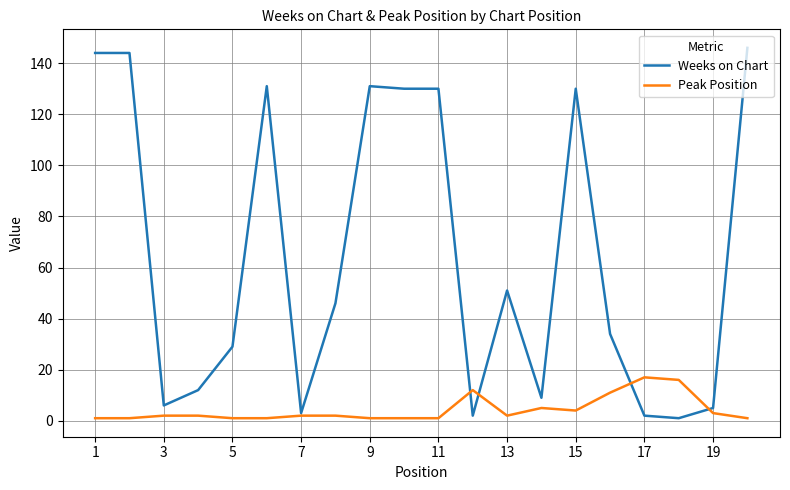

Does the chart display data point markers on the line(s)?

No